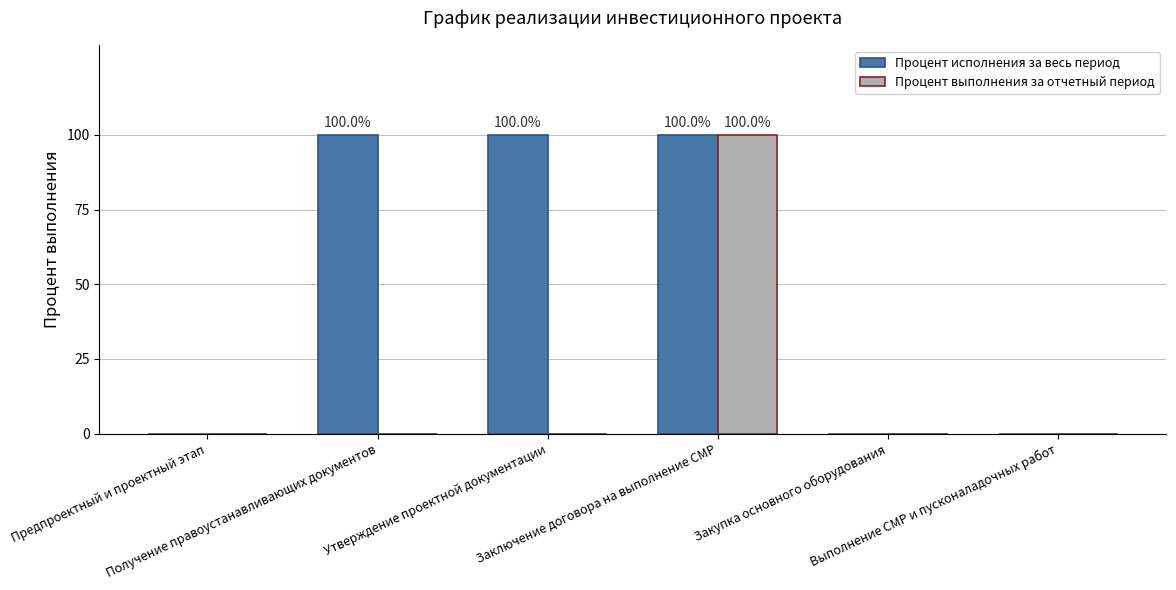

What is the sum of all Процент исполнения за весь период values?

300